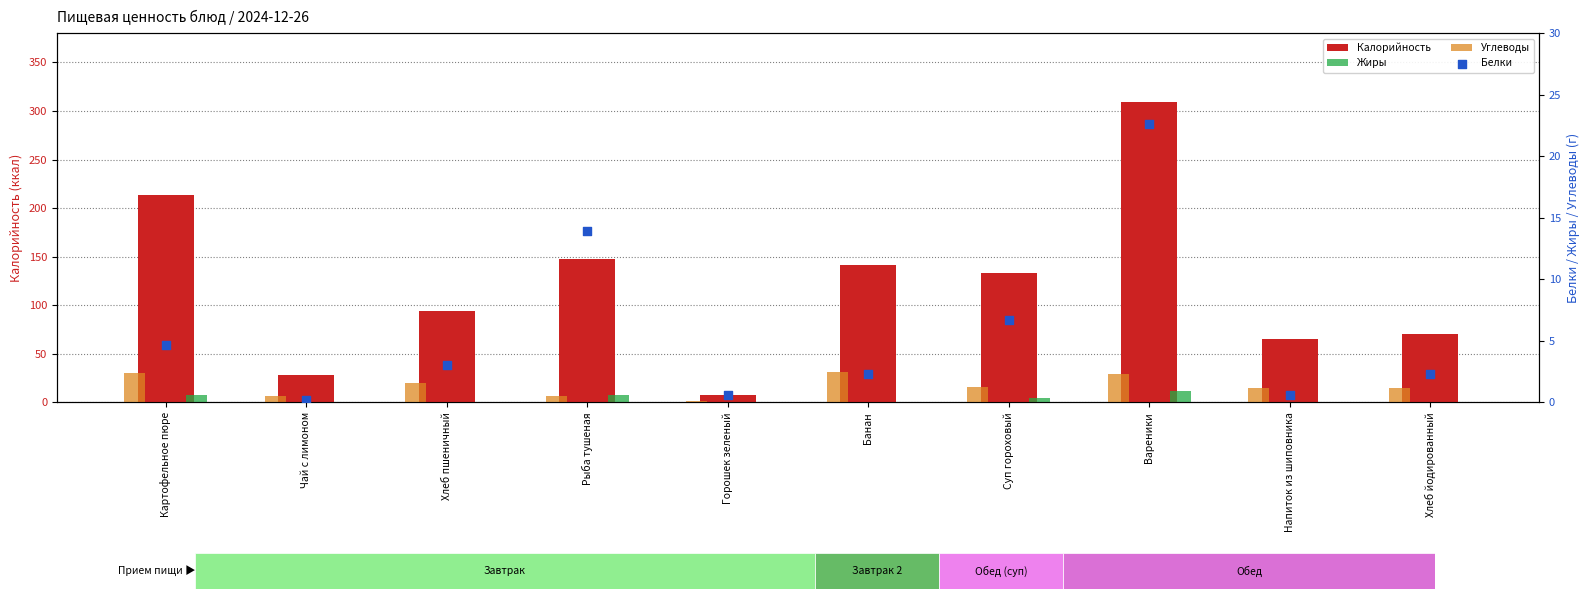

Which series has the largest total across all categories?

Калорийность